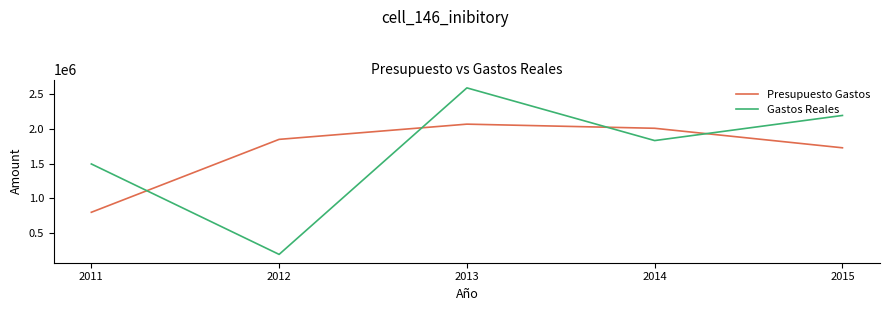

The value of Gastos Reales at 2015 is 3201036.6. True or false?

False